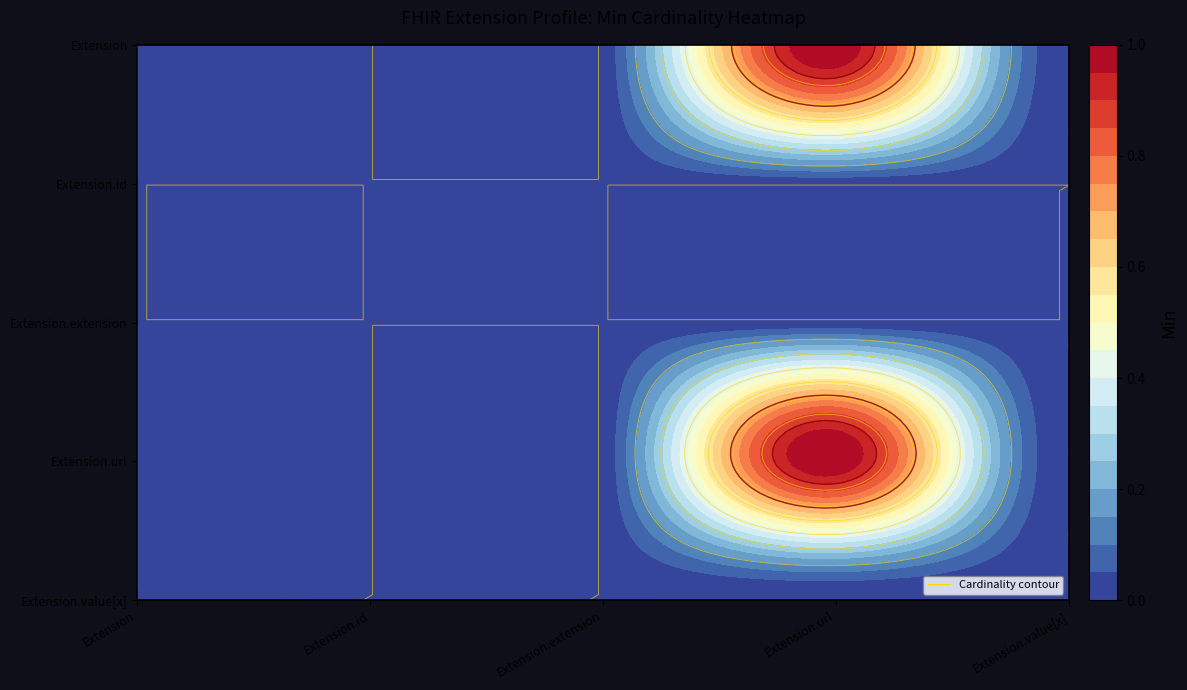

List the series in order of their peak value, lowest first.

Extension.id, Extension.extension, Extension.value[x], Extension, Extension.url